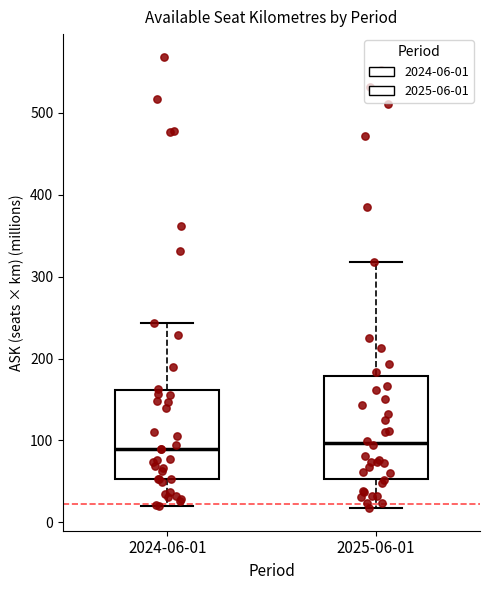

Reading left to right, transcribe this box plot: for each box, give where its median line is, the range the box spans, and where its two whiskers end, as read against the y-axis. The values are not printed on the chart, so give them approximately, as read against the axis.

2024-06-01: median 90, box 50 to 160, whiskers 20 to 240
2025-06-01: median 100, box 50 to 180, whiskers 20 to 320